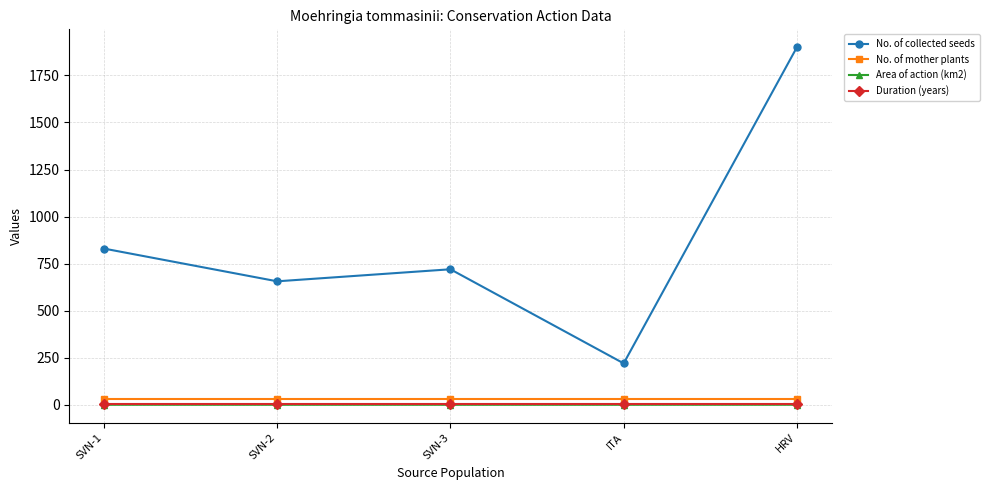

List the labels in order of No. of collected seeds value, smallest first.

ITA, SVN-2, SVN-3, SVN-1, HRV